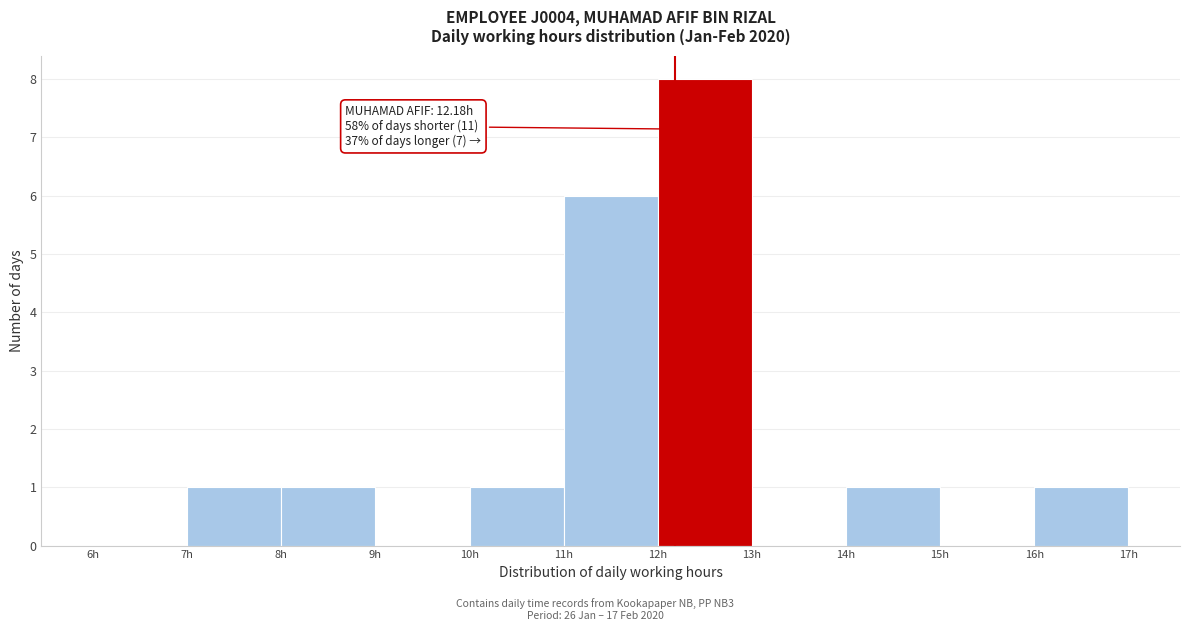

Over which range of the x-axis is the bar tallest?

12 to 13